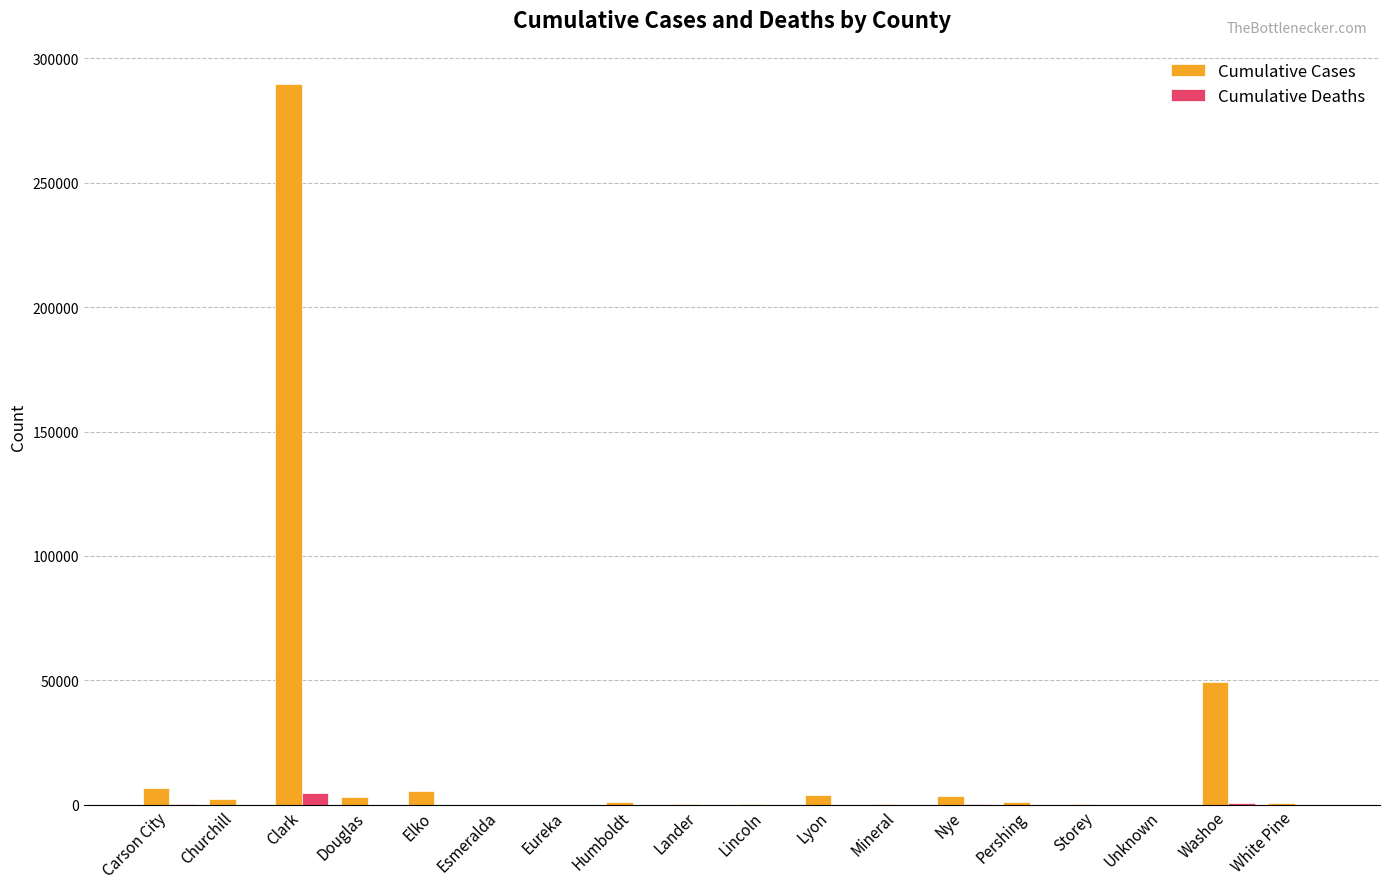

How many data points does each series have?

18